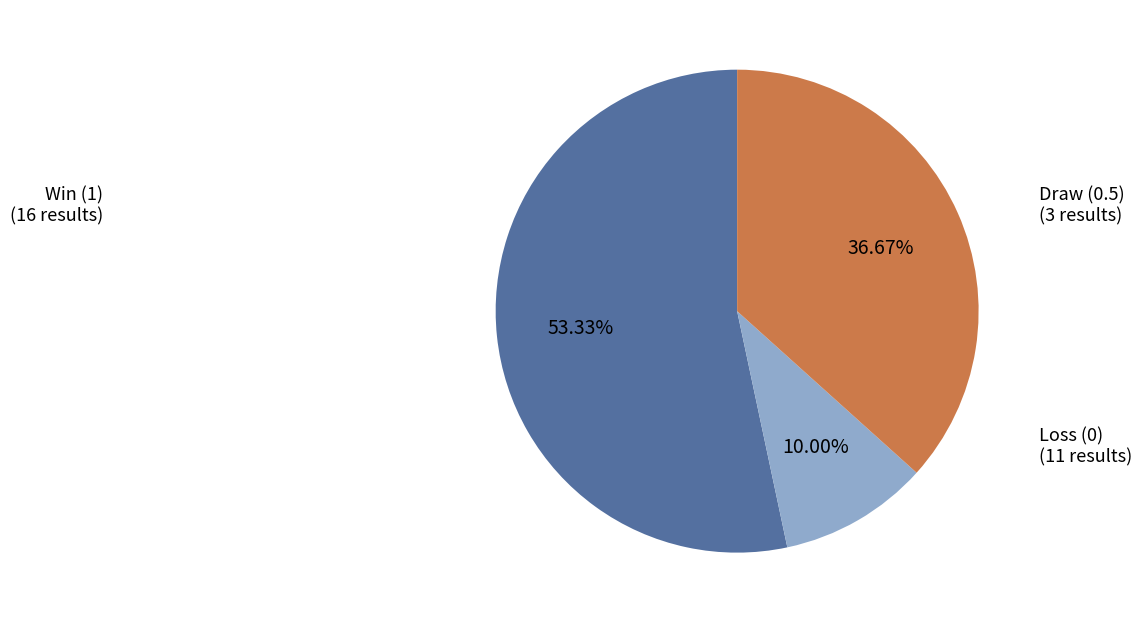

Is there a majority slice in this chart?

Yes